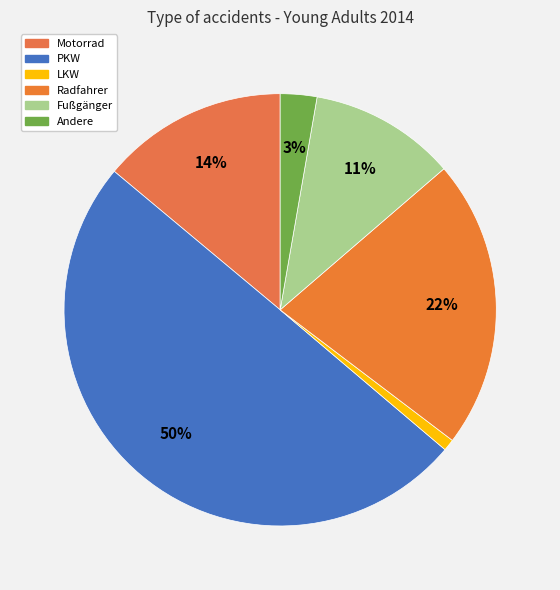

What is the smallest slice in the pie chart?

LKW